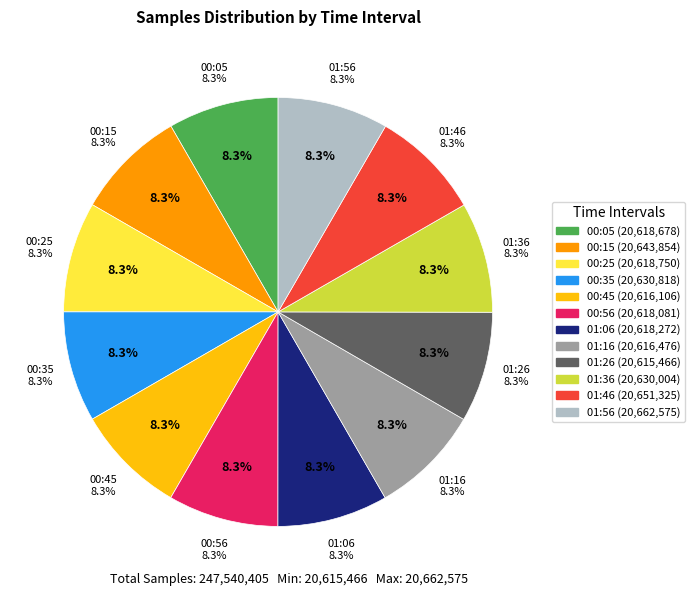

To the nearest percent, what portion does 01:16 represent?

8%